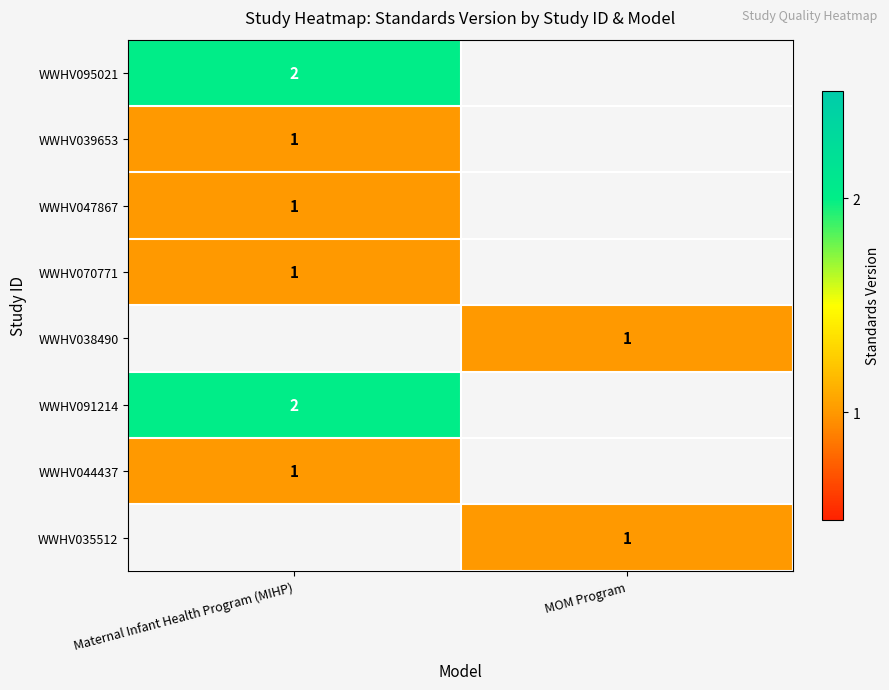

What is the spread (max minus min) of values at Maternal Infant Health Program (MIHP)?

1.0